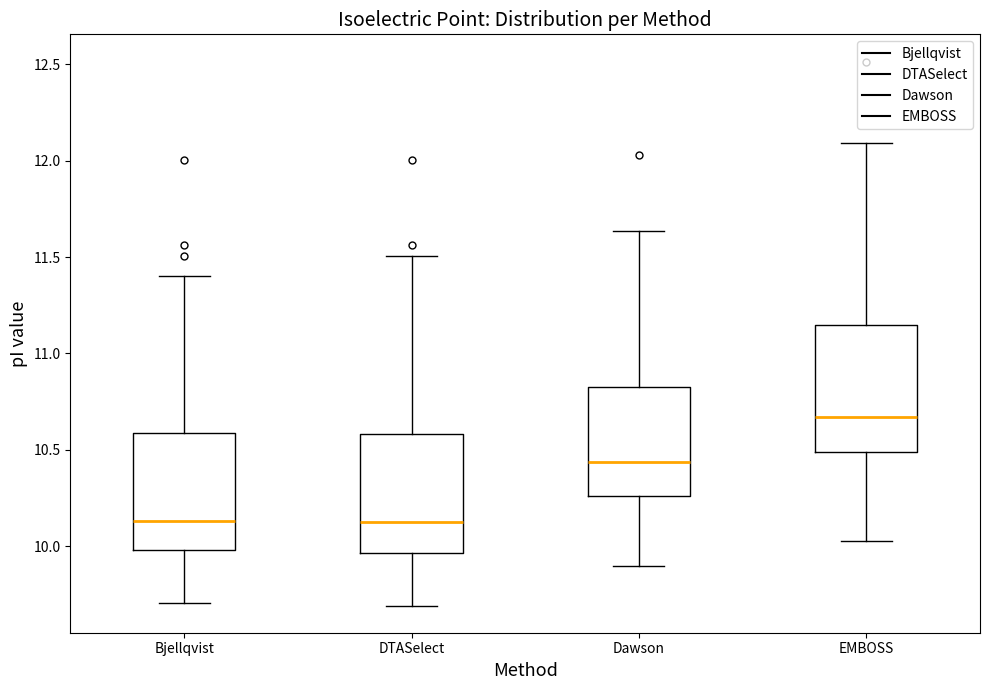

Reading left to right, transcribe this box plot: for each box, give where its median line is, the range the box spans, and where its two whiskers end, as read against the y-axis. The values are not printed on the chart, so give them approximately, as read against the axis.

Bjellqvist: median 10.15, box 10.00 to 10.60, whiskers 9.70 to 11.40
DTASelect: median 10.10, box 9.95 to 10.60, whiskers 9.70 to 11.50
Dawson: median 10.45, box 10.25 to 10.85, whiskers 9.90 to 11.65
EMBOSS: median 10.65, box 10.50 to 11.15, whiskers 10.05 to 12.10